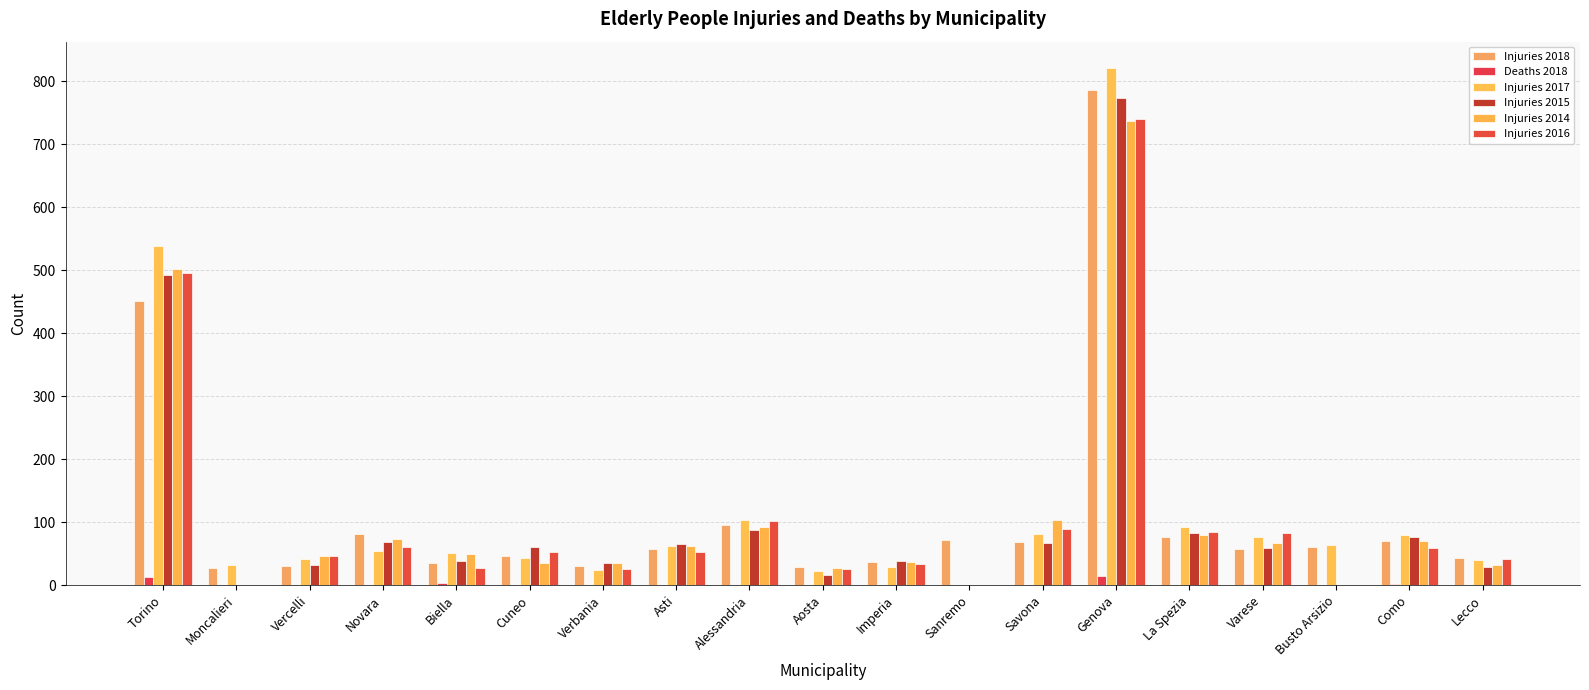

How many series are shown in this chart?

6